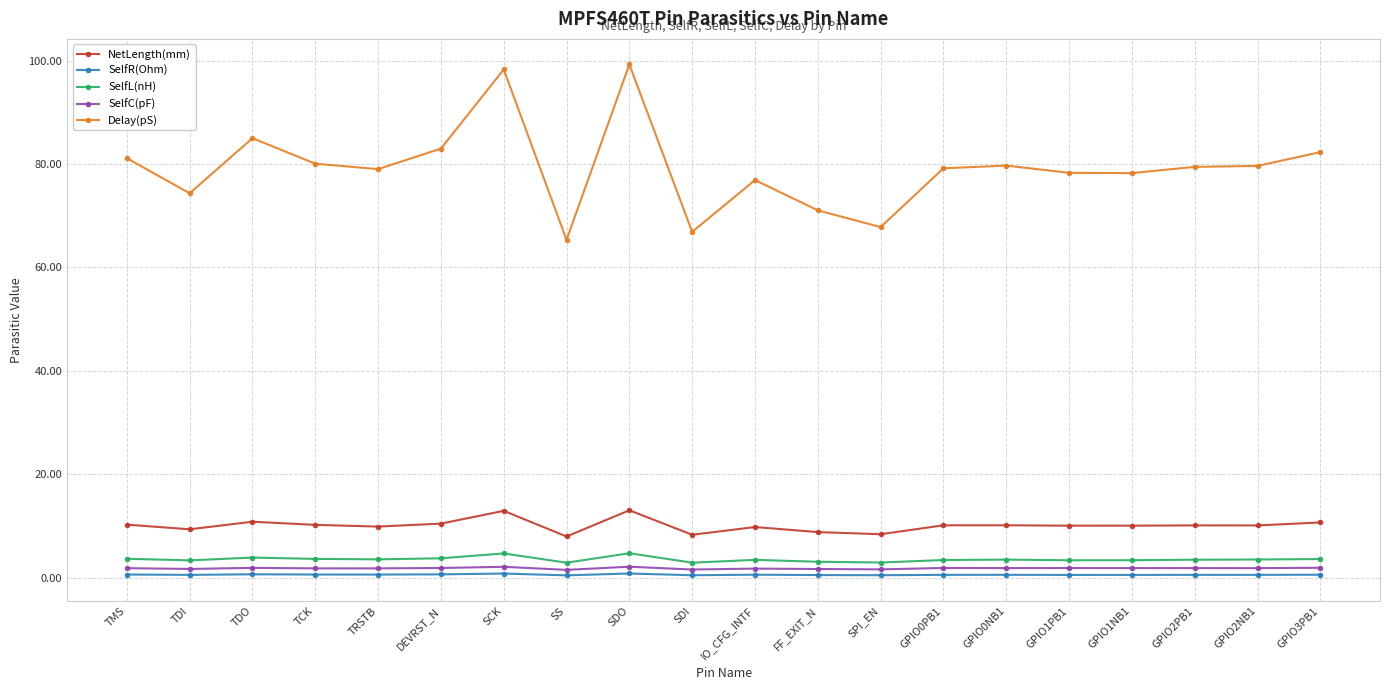

Which series has the largest total across all categories?

Delay(pS)